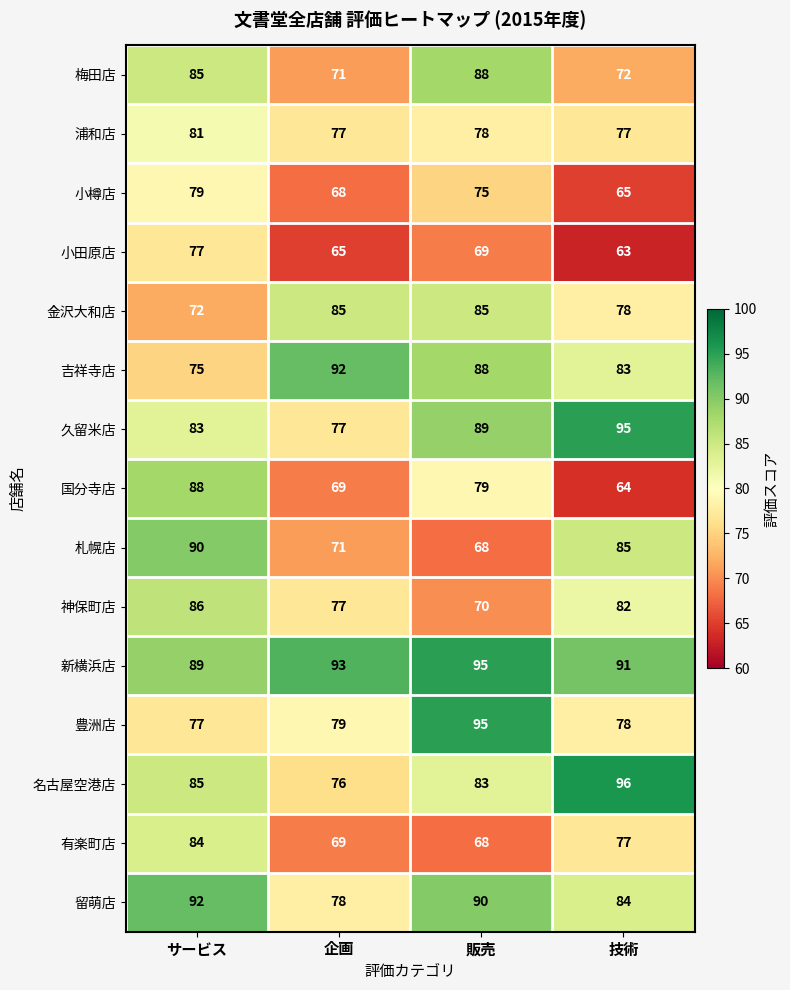

Which series changed the most between 企画 and 技術?

名古屋空港店